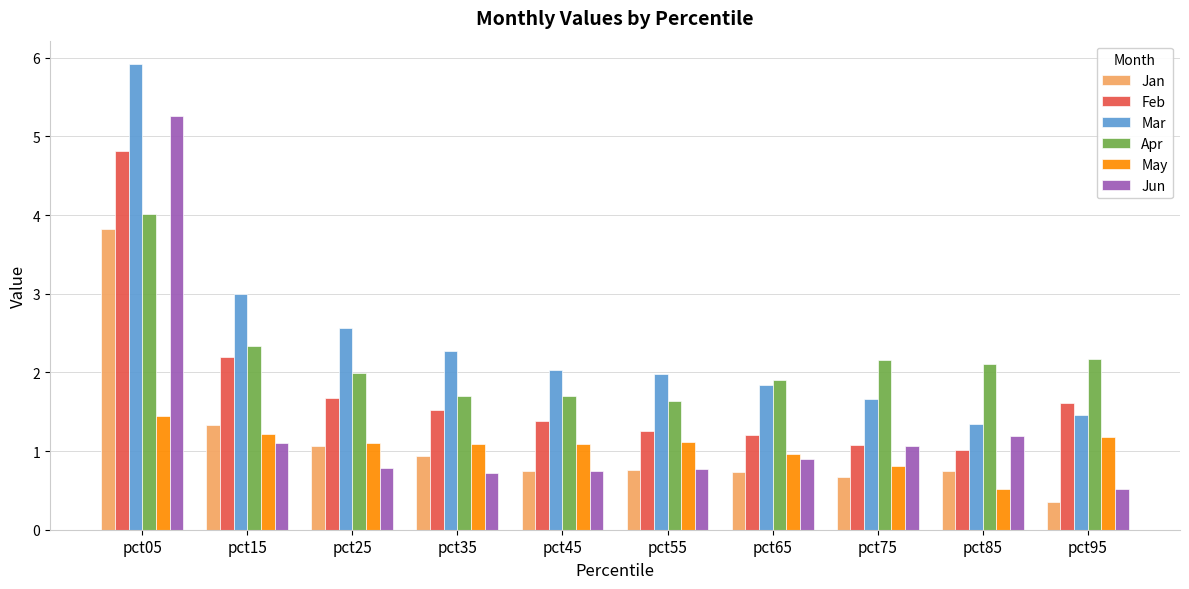

At which category is the sum across all series the highest?

pct05